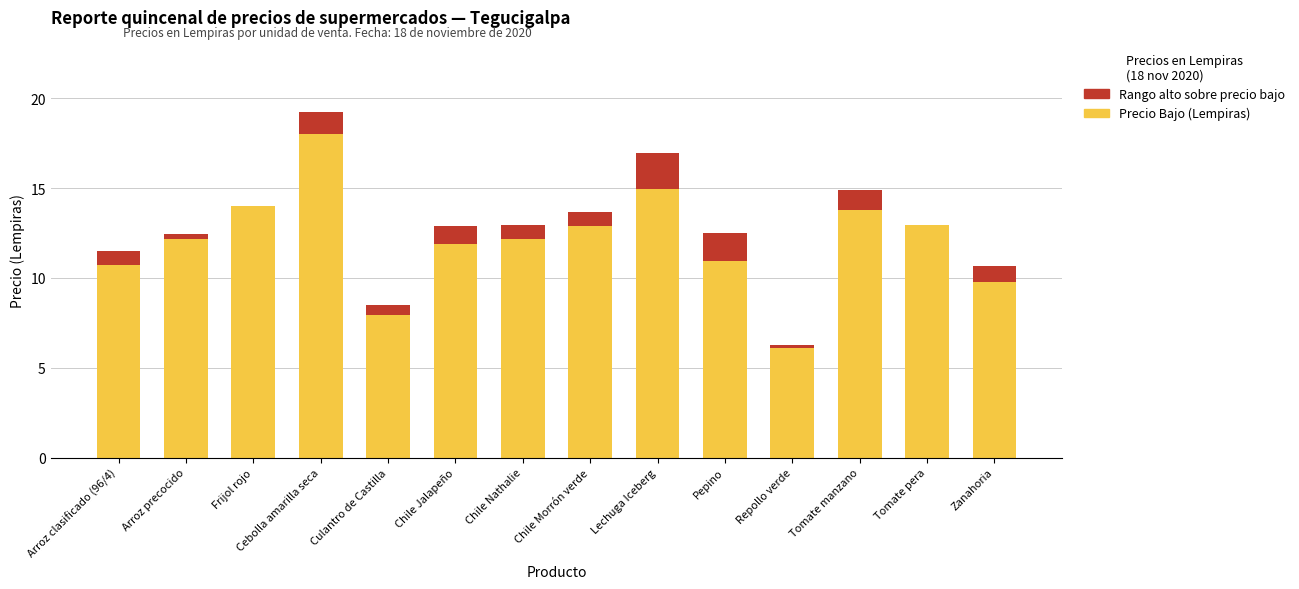

How many data points in Precio Bajo (Lempiras) are above 12?

8